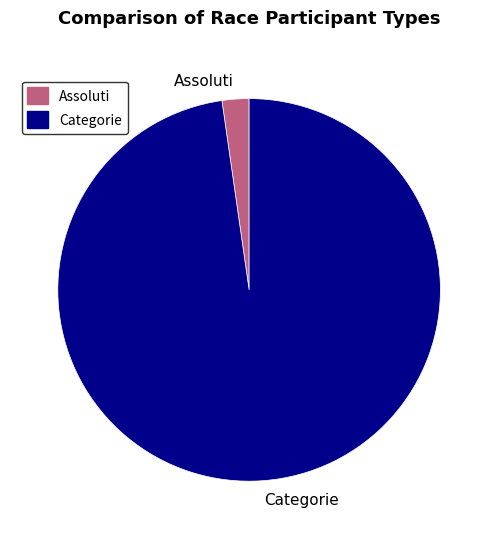

Is the sum of Assoluti and Categorie greater than half?

Yes